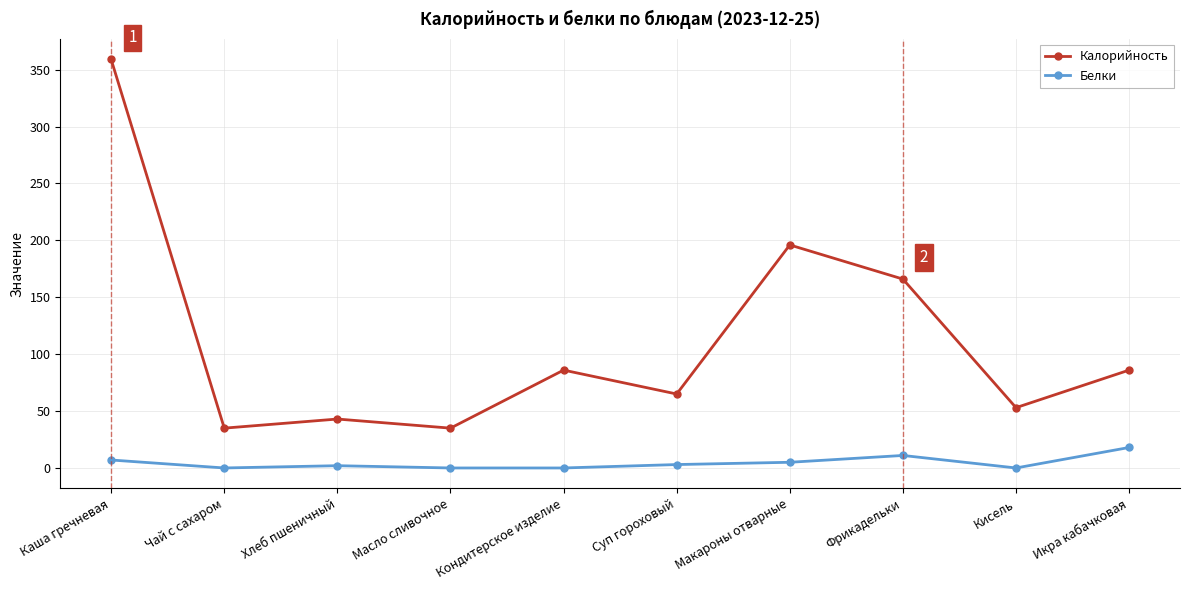

What is the label of the 8th point from the left?

Фрикадельки